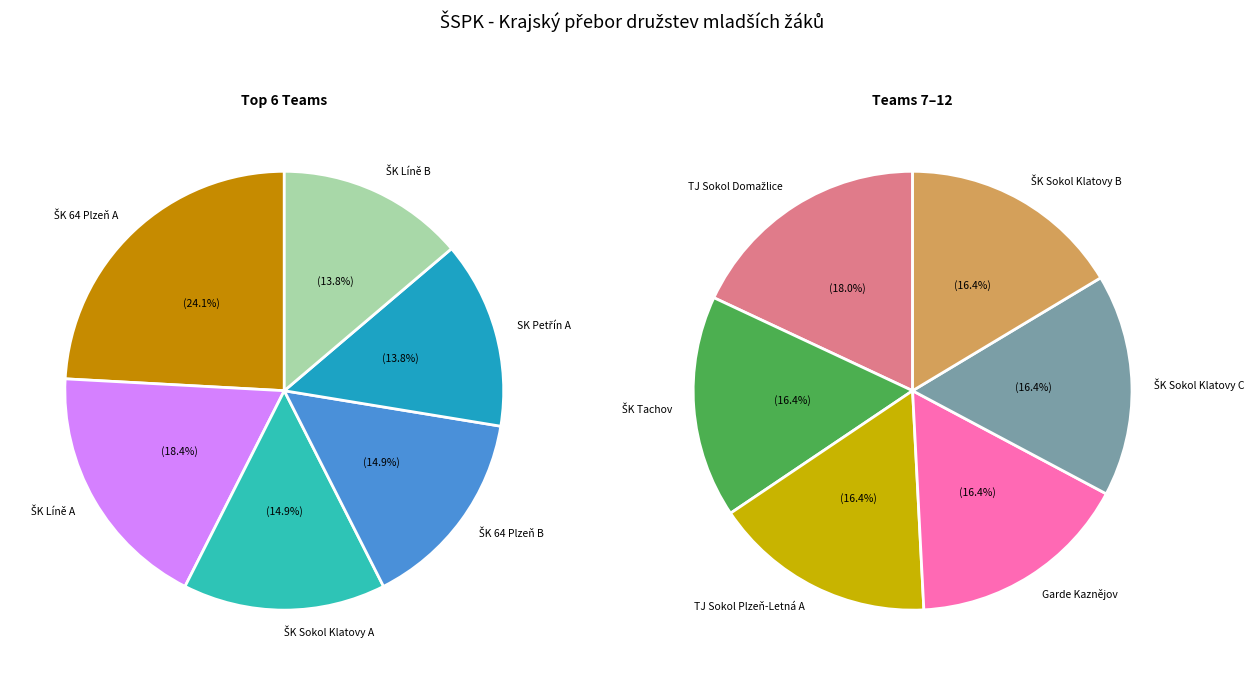

The TJ Sokol Plzeň-Letná A slice represents 1% of the pie. True or false?

False